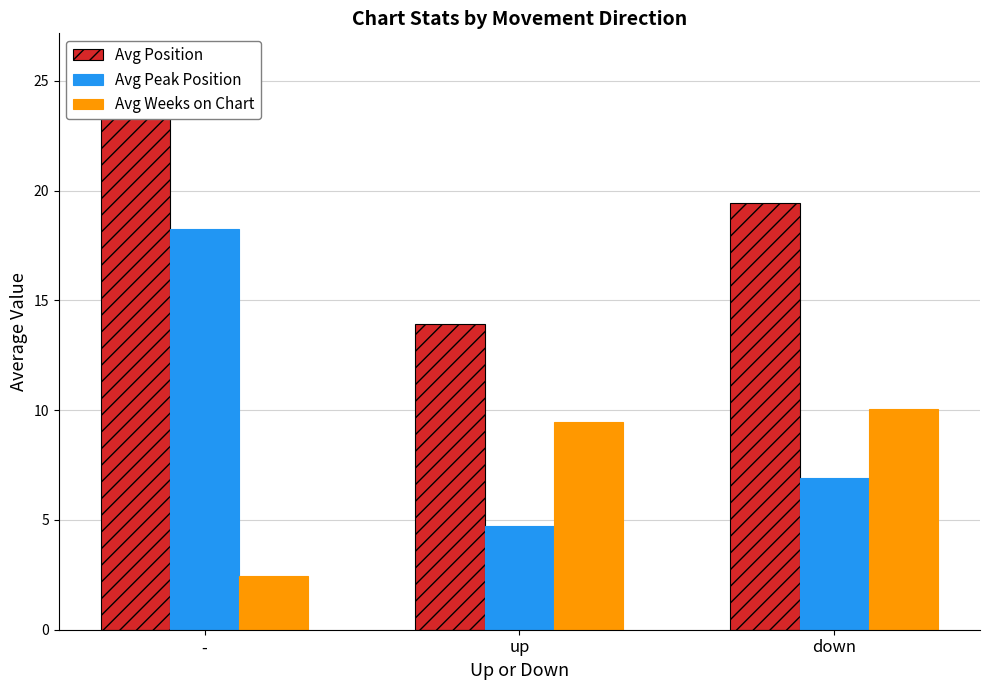

What position from the left is up?

2